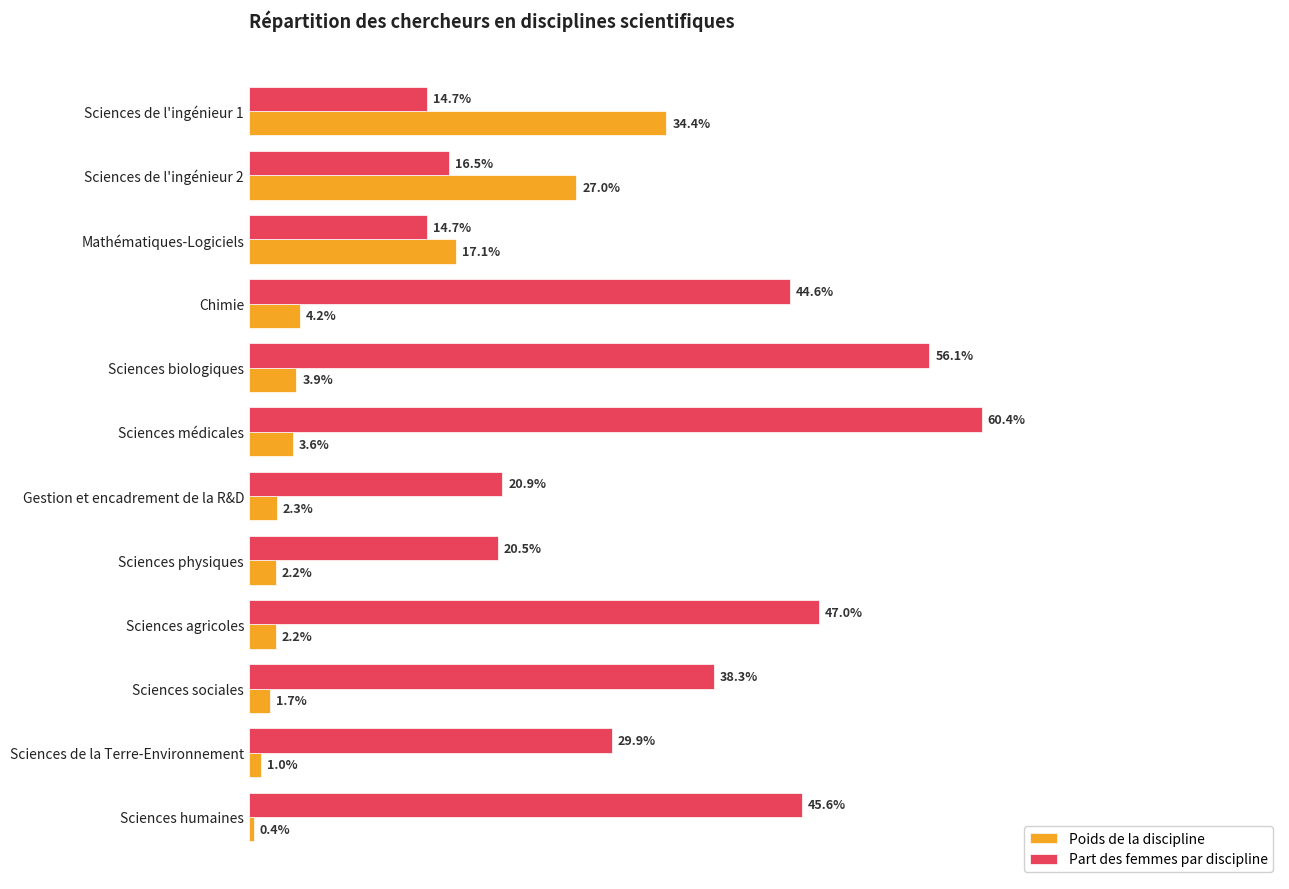

What are all the series names shown in the legend?

Poids de la discipline, Part des femmes par discipline